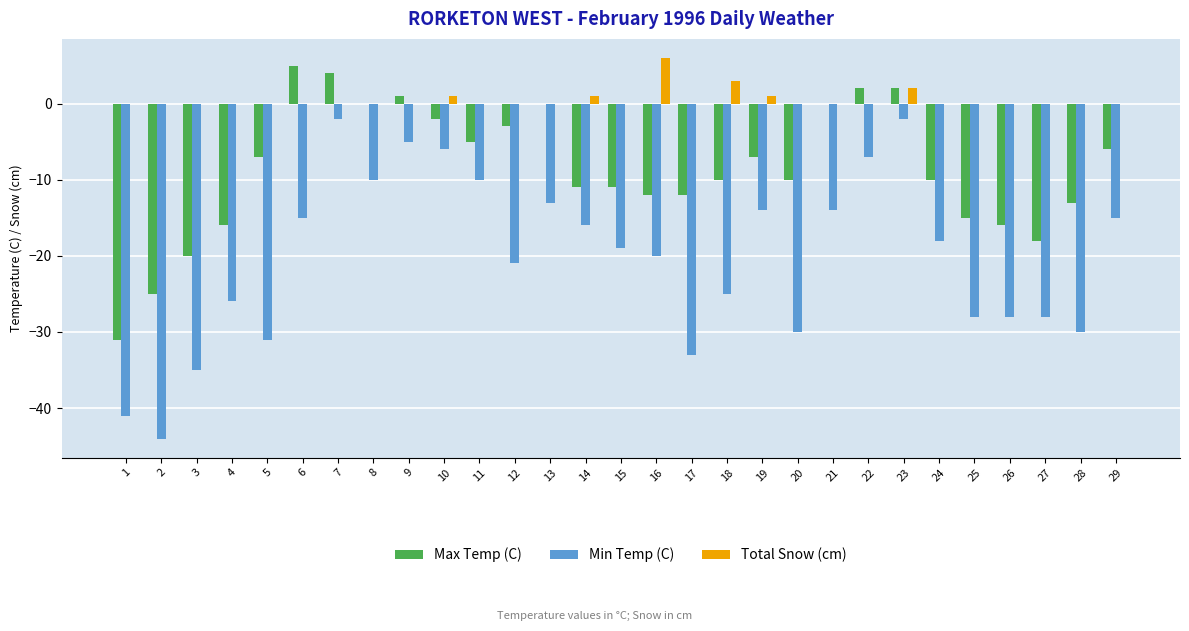

Between 6 and 18, which series saw the biggest shift?

Max Temp (C)